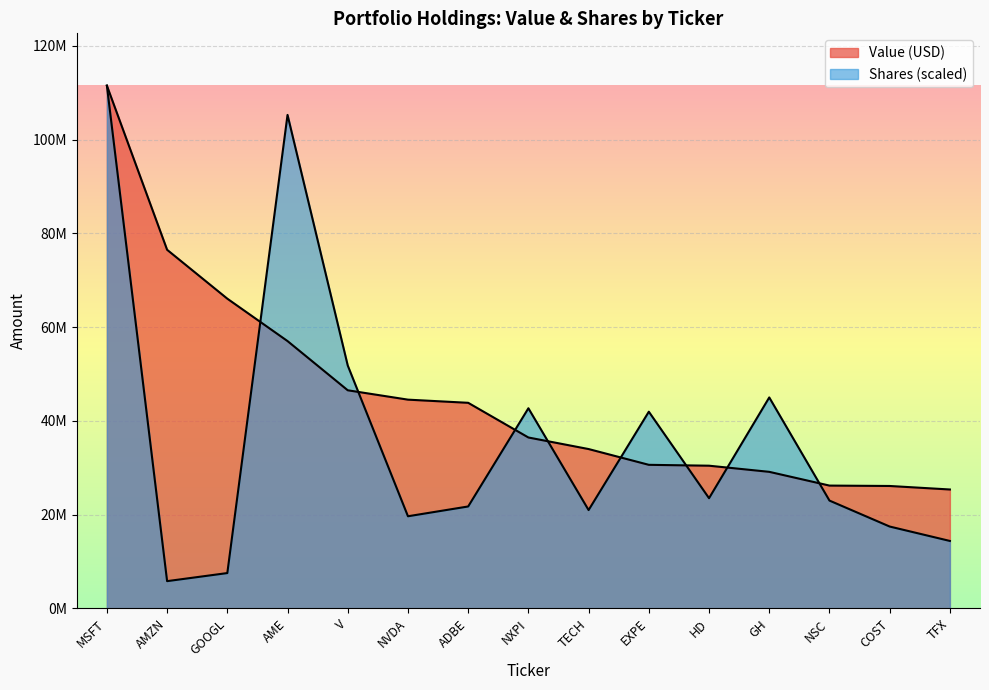

What is the difference between the Value (USD) values at HD and NSC?

4240000.0